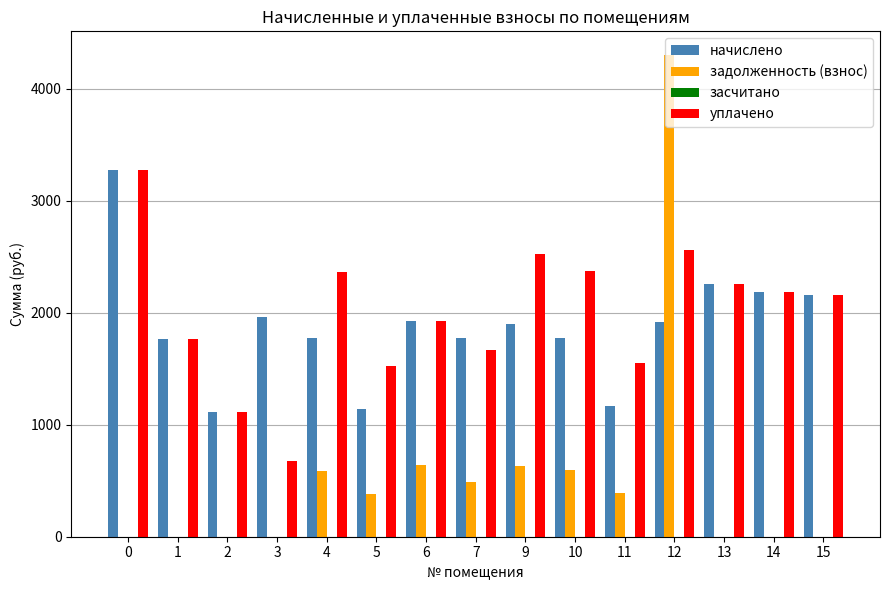

Which series changed the most between 1 and 10?

уплачено